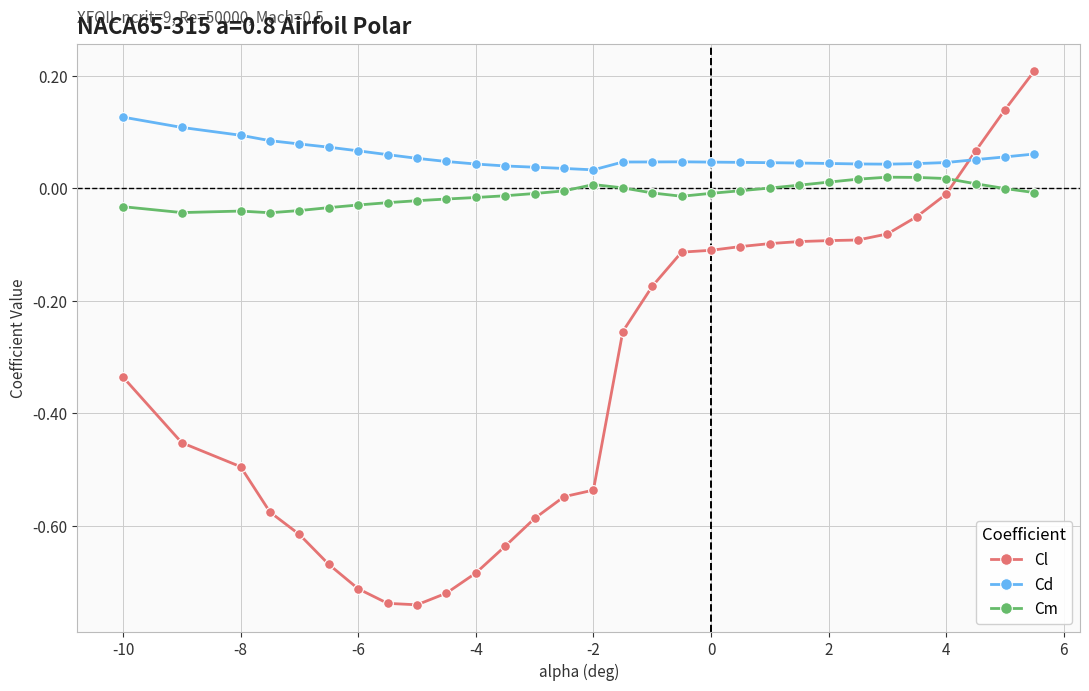

True or false: Cl and Cm intersect in this chart.

True